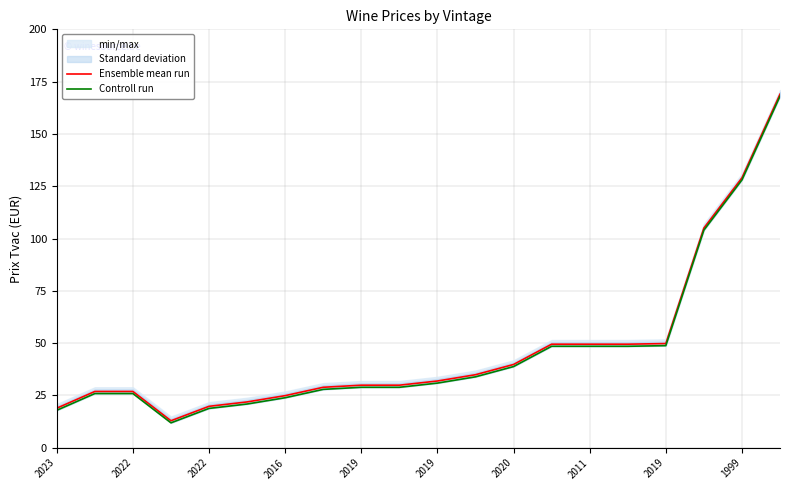

Is the value of Controll run at 1999 greater than the value of Ensemble mean run at 2019?

Yes